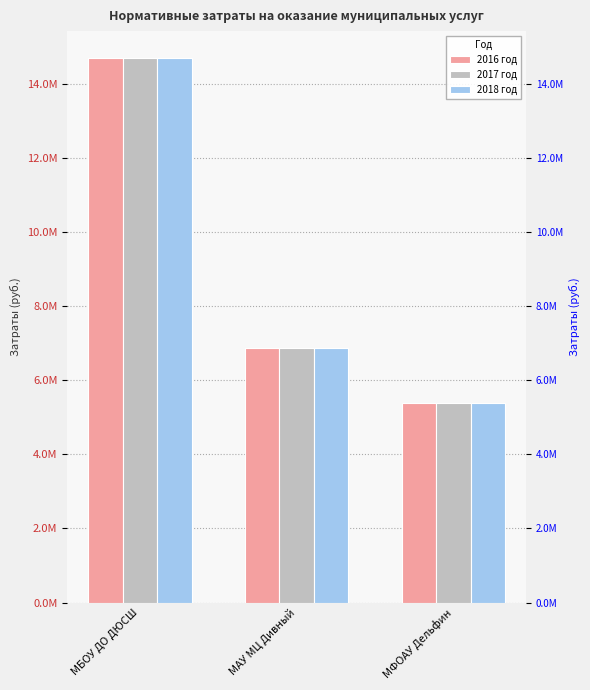

What is the difference between the maximum and second lowest values in the 2018 год series?

7807218.5